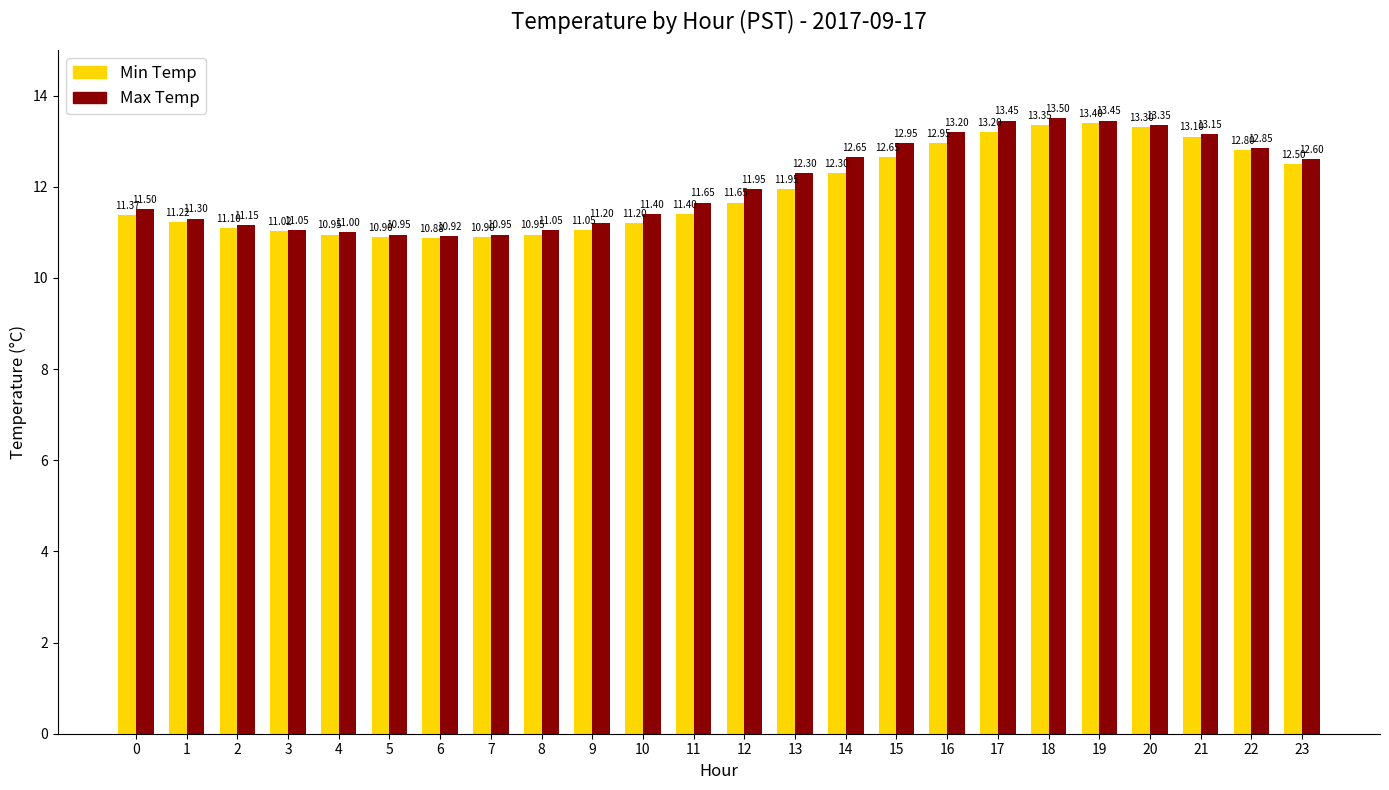

At which label does Max Temp reach its minimum?

6